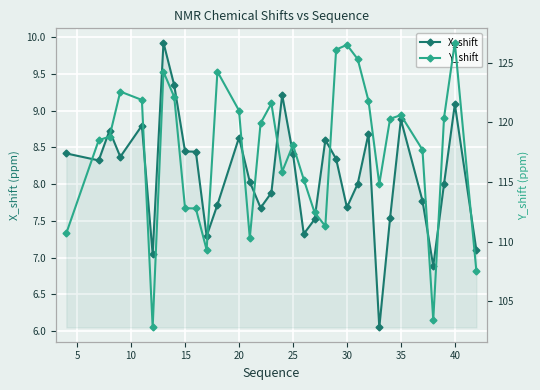

True or false: X_shift has more than 1 interior local peaks.

True